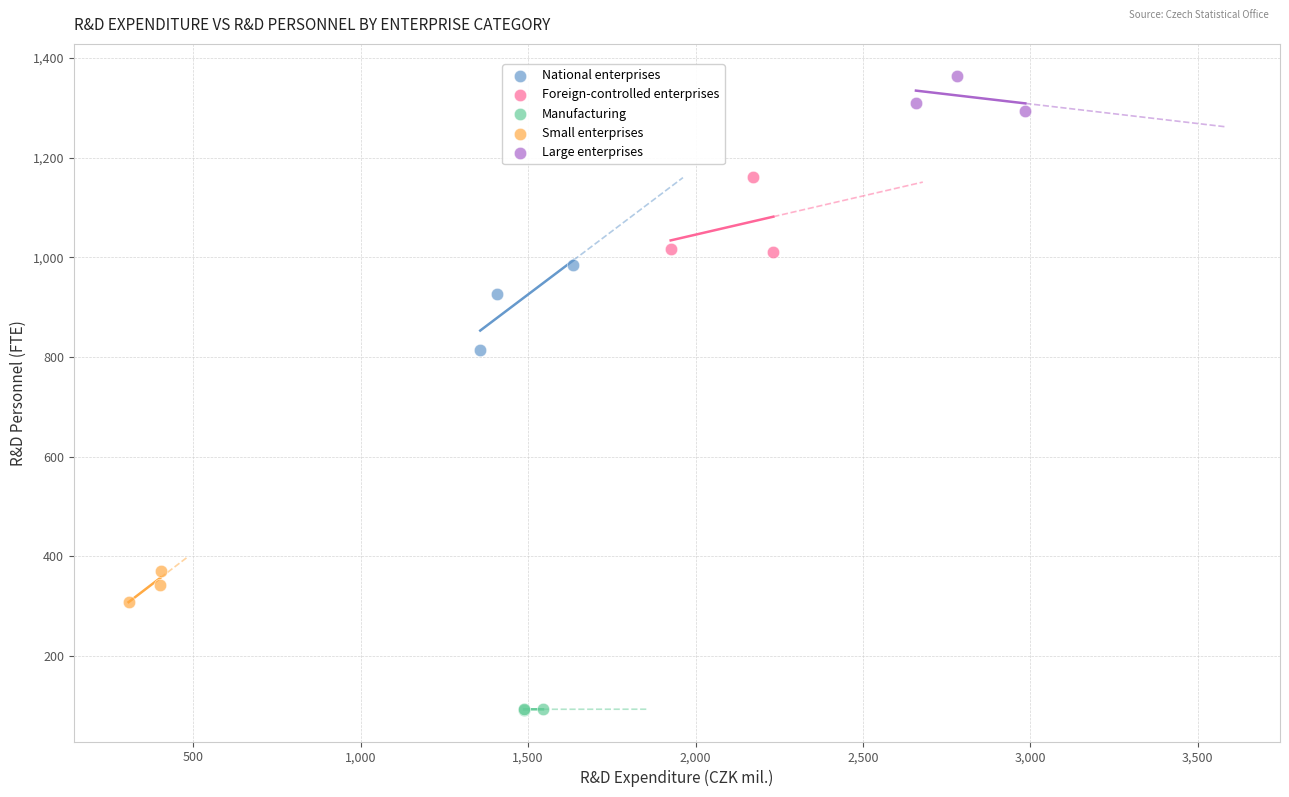

Which series reaches the minimum Y coordinate?

Manufacturing